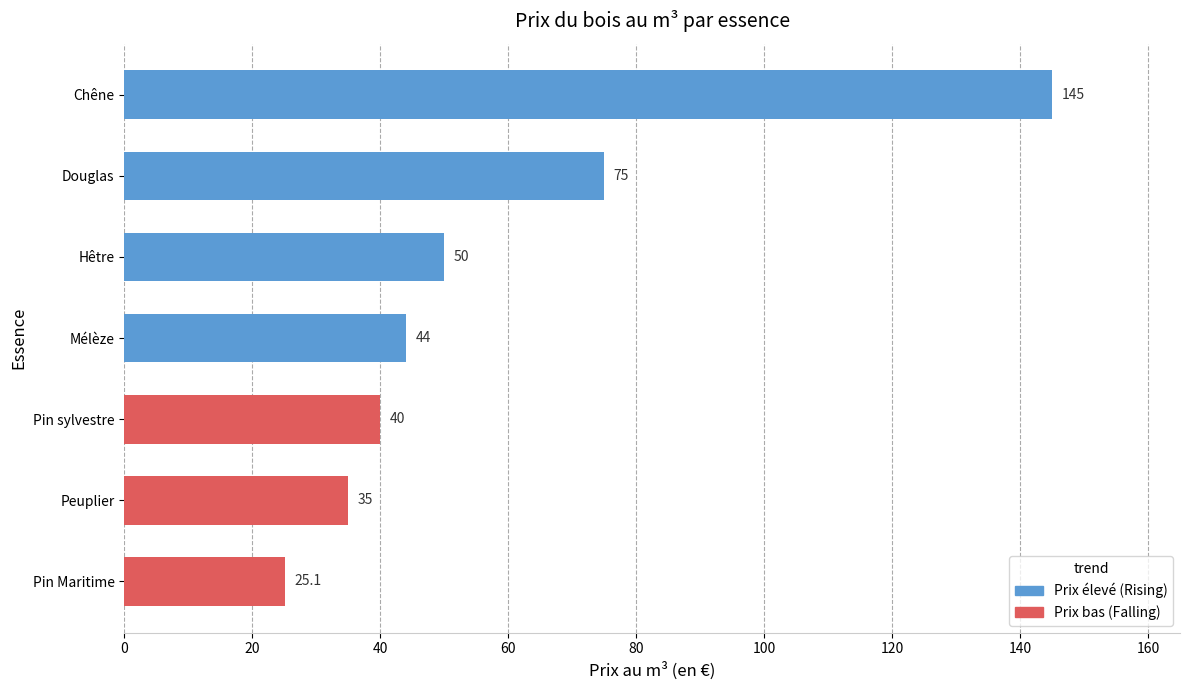

Where is the data nearest to the value 85?

Douglas